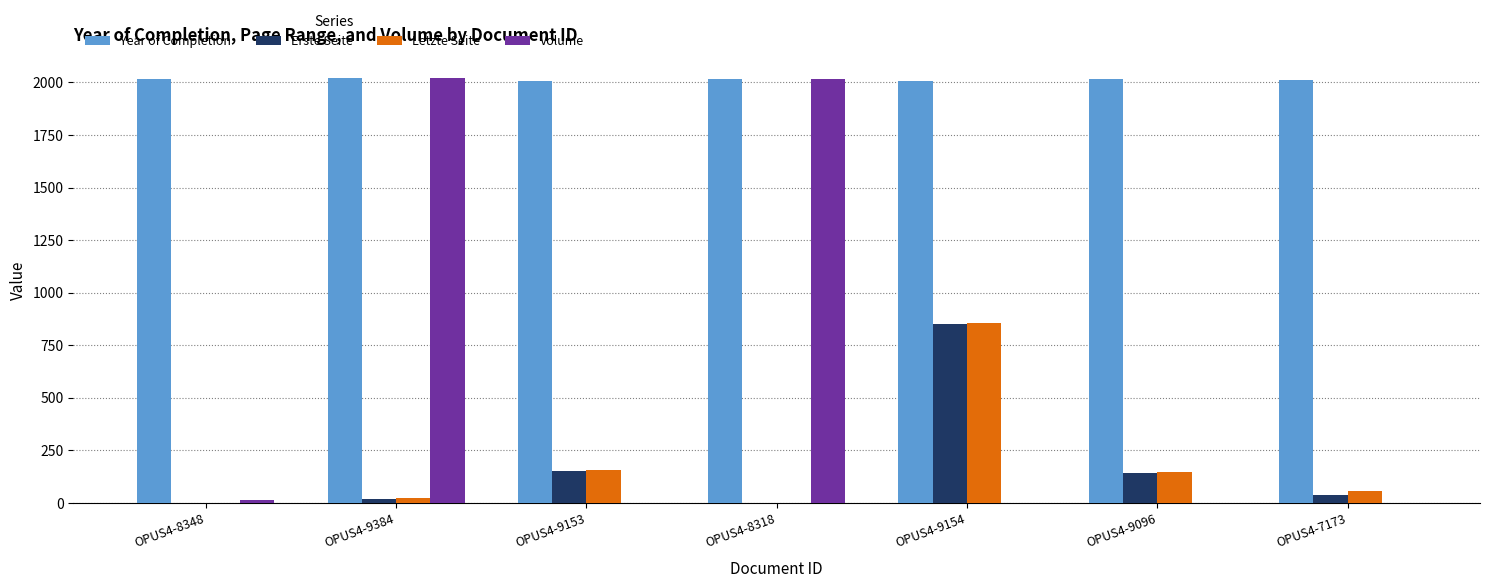

Are the bars horizontal?

No